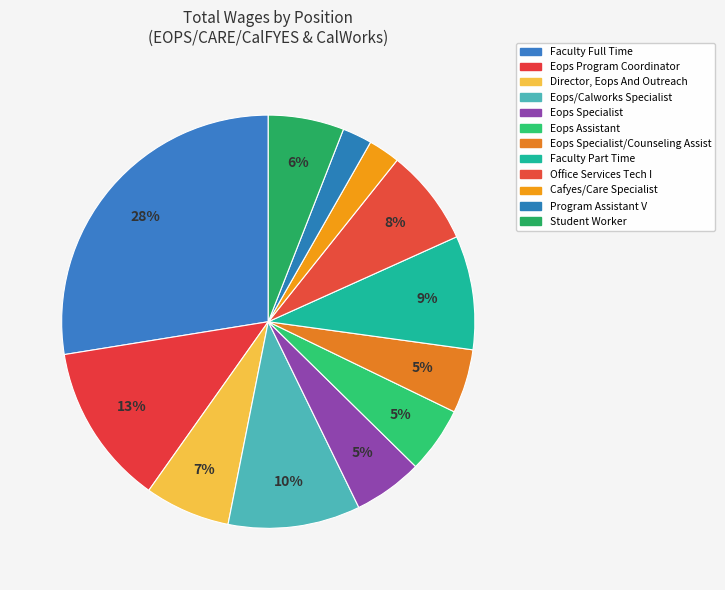

How many segments does this pie chart have?

12